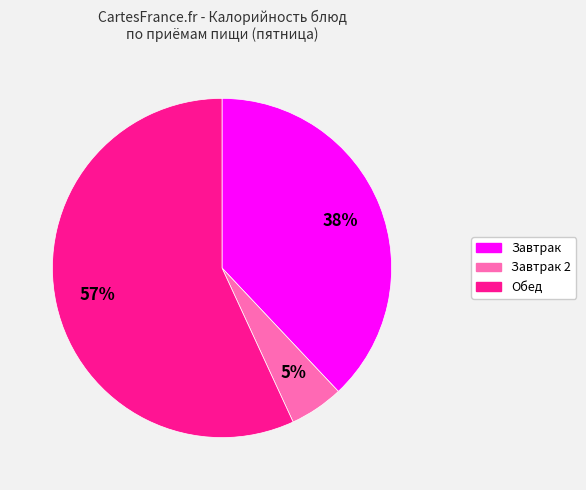

Does any single category account for the majority?

Yes